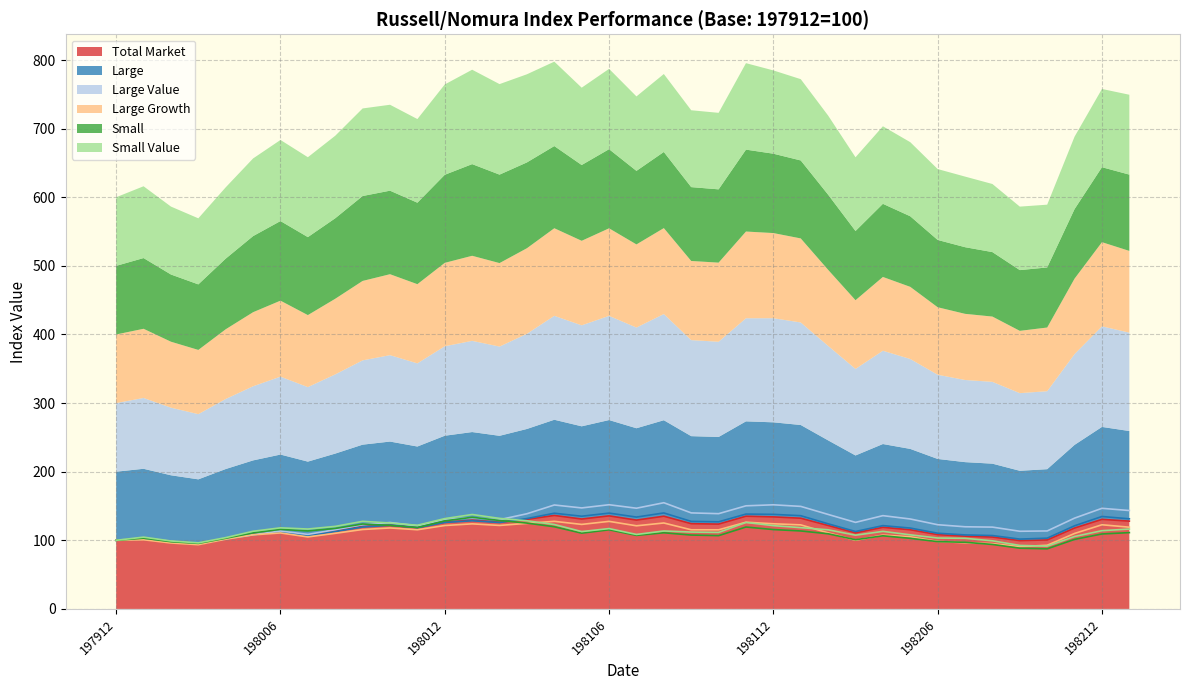

True or false: Large Growth and Total Market intersect in this chart.

False